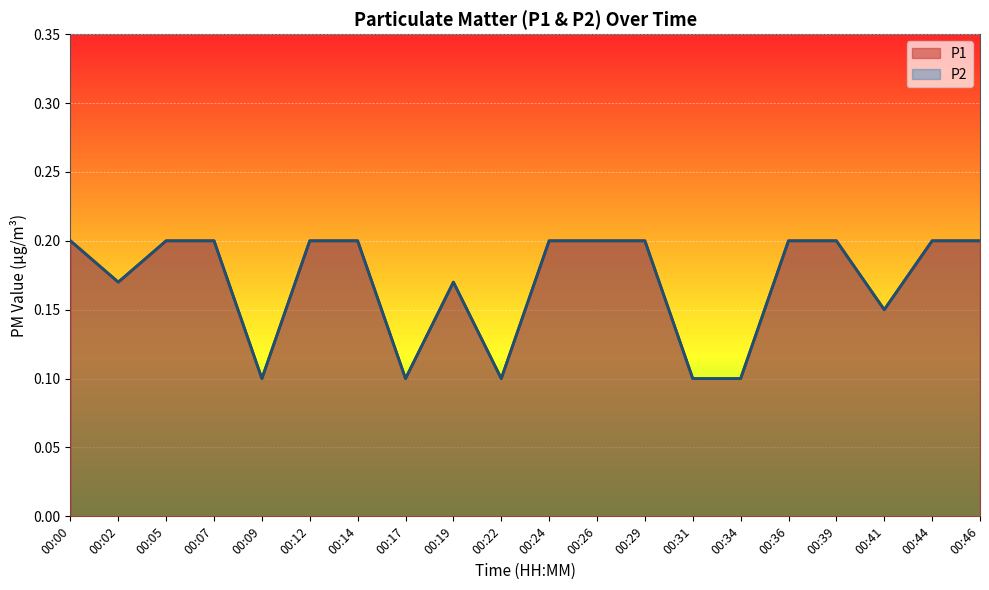

The P1 series shows 0.2 at 00:44. True or false?

True